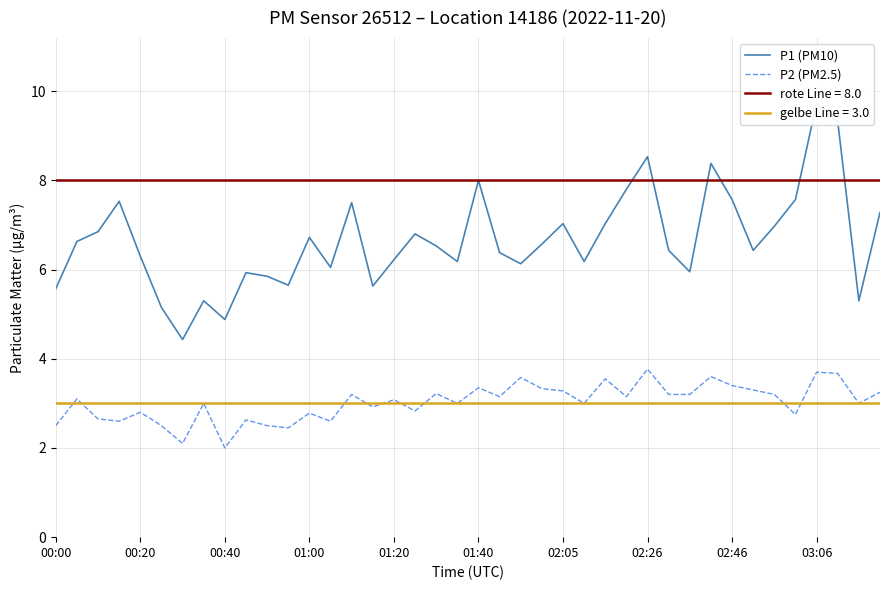

How many interior local valleys does the P1 (PM10) series have?

11